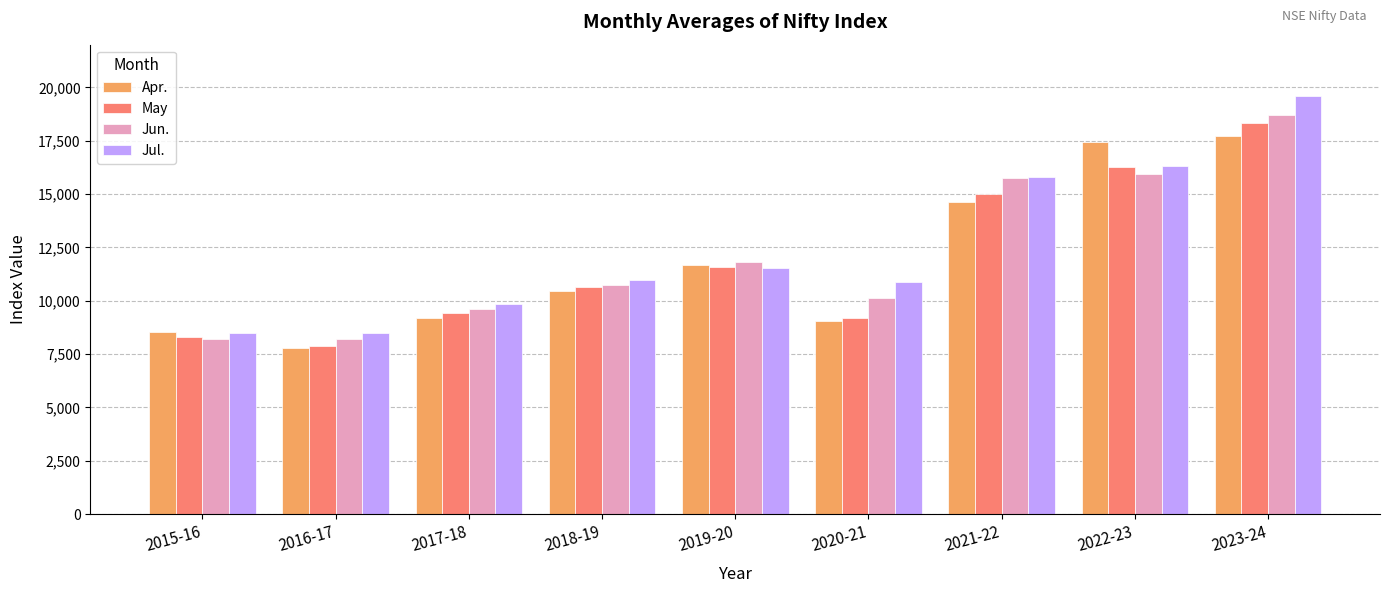

Is it true that Jul. equals 8479.5 at 2015-16?

True